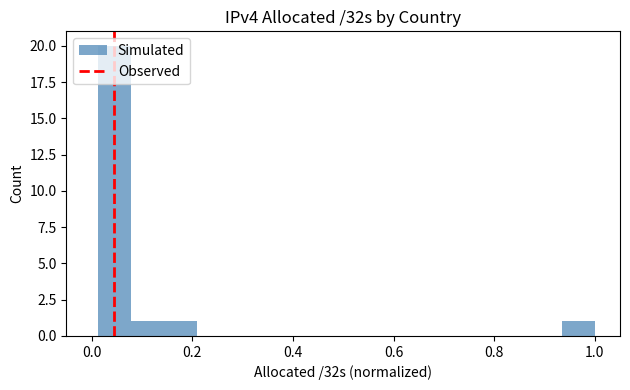

Around what value on the x-axis is the tallest bar? Give the approximate position of its centre, as read against the axis.

0.04